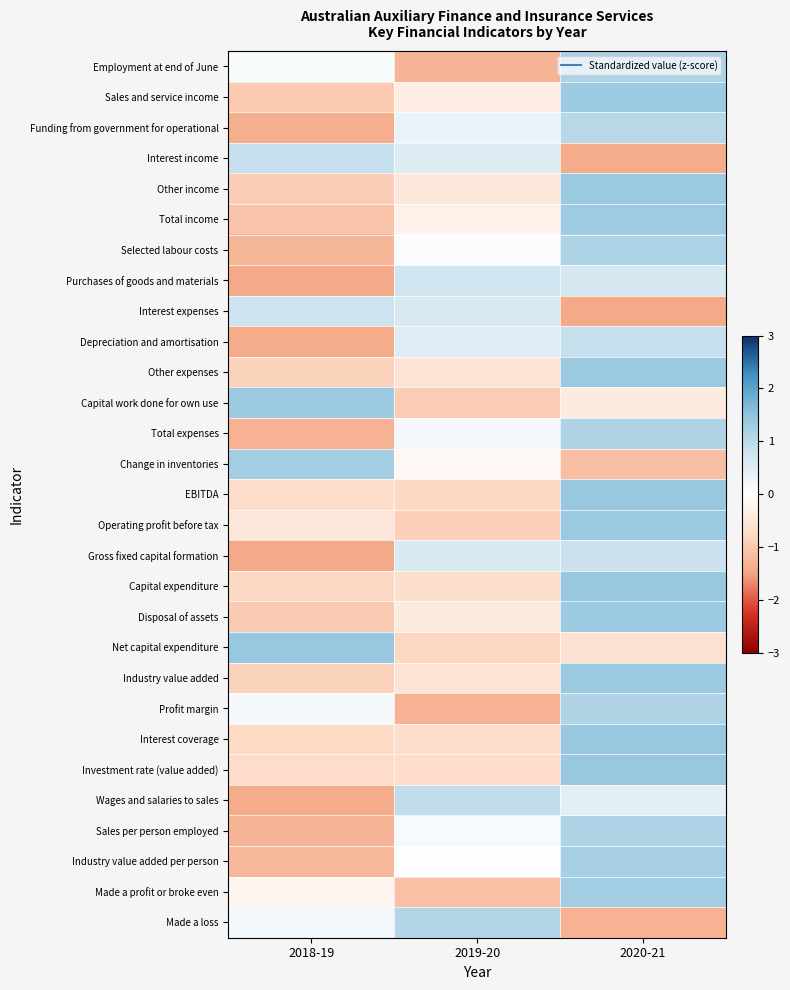

At 2019-20, list the series in order from smallest to largest.

Profit margin, Employment at end of June, Made a profit or broke even, Capital work done for own use, Operating profit before tax, Net capital expenditure, EBITDA, Investment rate (value added), Interest coverage, Capital expenditure, Other expenses, Industry value added, Other income, Disposal of assets, Sales and service income, Total income, Change in inventories, Industry value added per person, Selected labour costs, Sales per person employed, Total expenses, Funding from government for operational, Depreciation and amortisation, Interest income, Gross fixed capital formation, Interest expenses, Purchases of goods and materials, Wages and salaries to sales, Made a loss